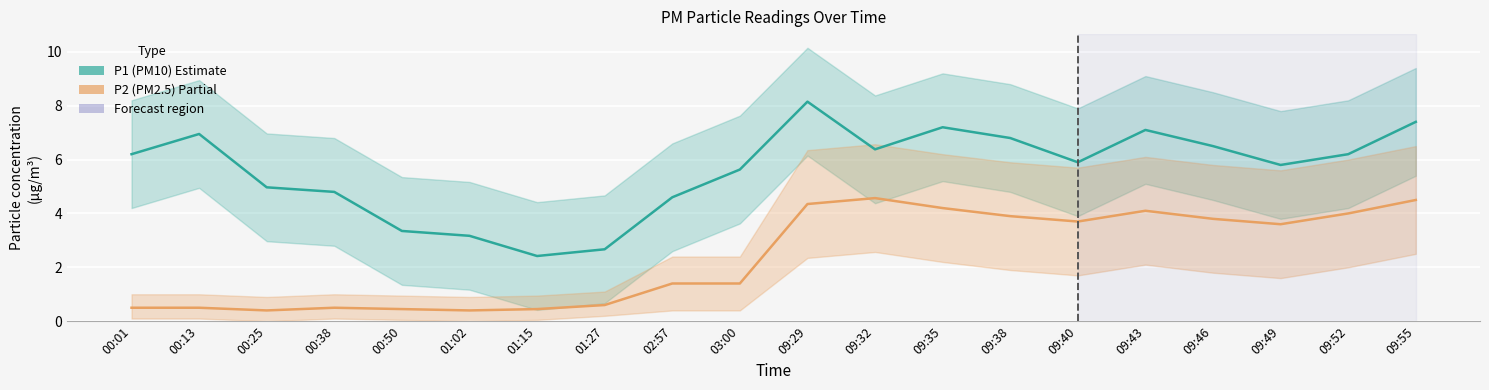

What is the label of the 12th point from the left?

09:32